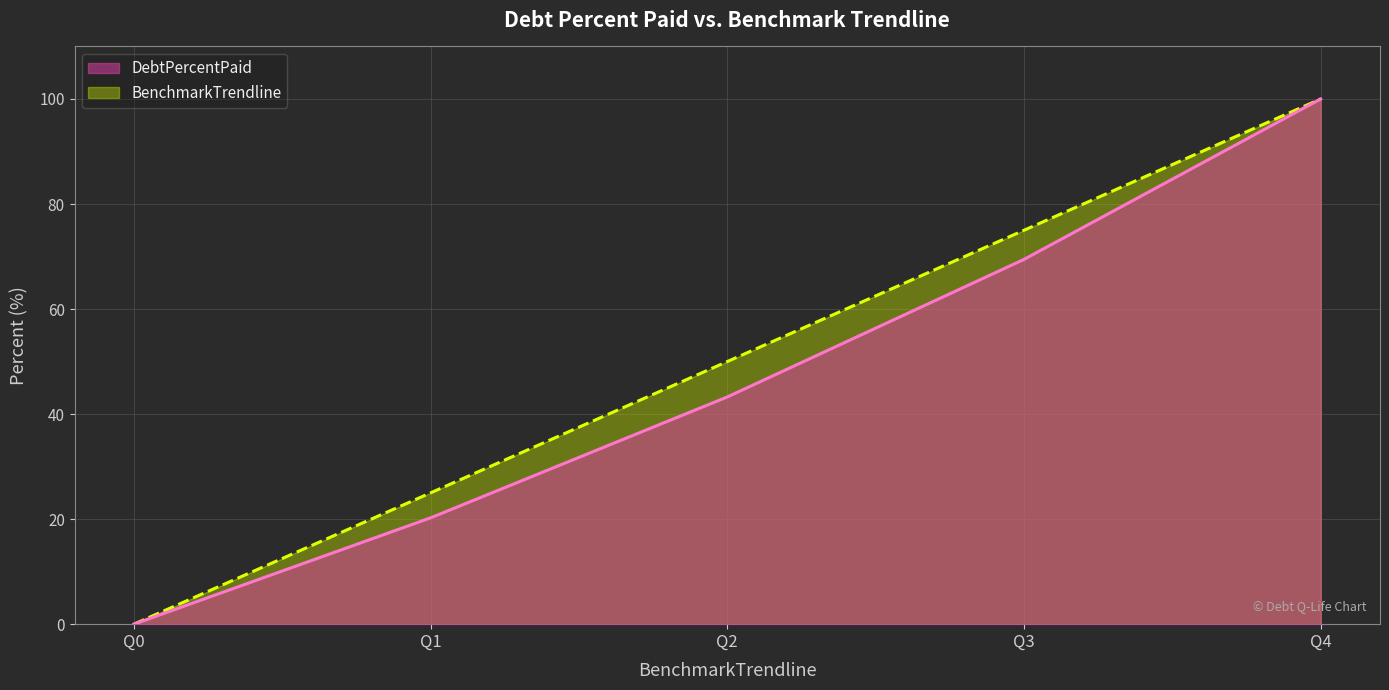

Reading right to left, transcribe all the data shown in this chart.

DebtPercentPaid: 100.0	69.5	43.3	20.2	0.0
BenchmarkTrendline: 100.0	75.0	50.0	25.0	0.0